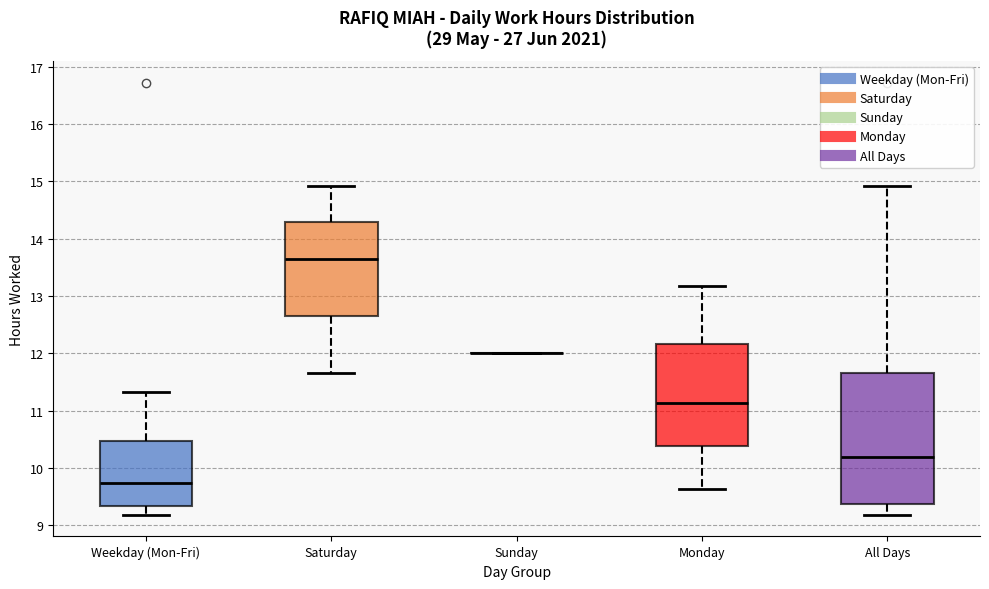

Reading left to right, read every box against the y-axis: the position of its median line, the range the box covers, and the ends of its whiskers. The values are not printed on the chart, so give them approximately, as read against the axis.

Weekday (Mon-Fri): median 9.7, box 9.3 to 10.5, whiskers 9.2 to 11.3
Saturday: median 13.7, box 12.7 to 14.3, whiskers 11.7 to 14.9
Sunday: box collapsed to a line at 12.0, whiskers 12.0 to 12.0
Monday: median 11.1, box 10.4 to 12.2, whiskers 9.6 to 13.2
All Days: median 10.2, box 9.4 to 11.7, whiskers 9.2 to 14.9